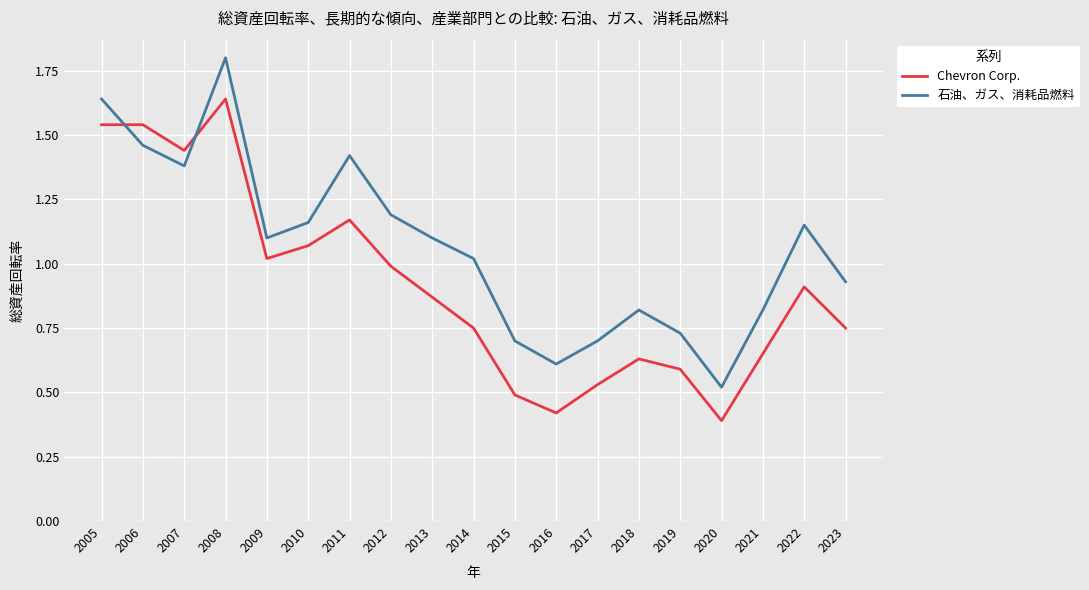

True or false: 石油、ガス、消耗品燃料 and Chevron Corp. cross at least once.

True